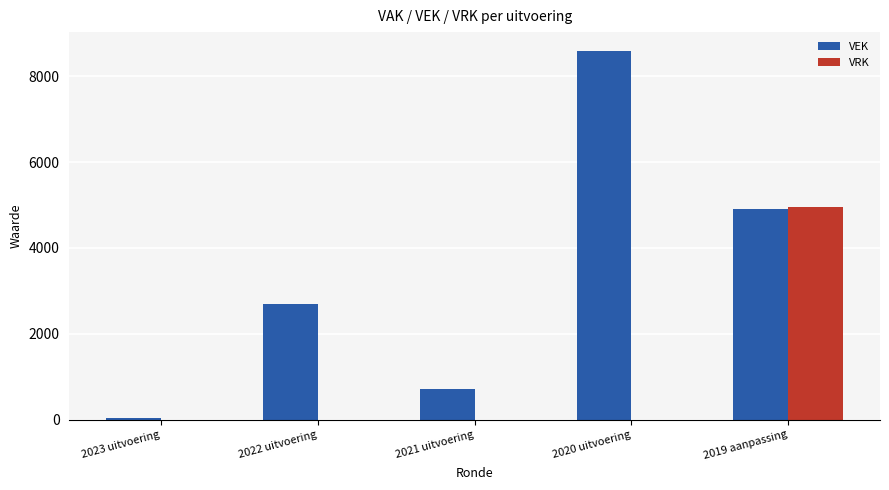

What is the sum of all VRK values?

4947